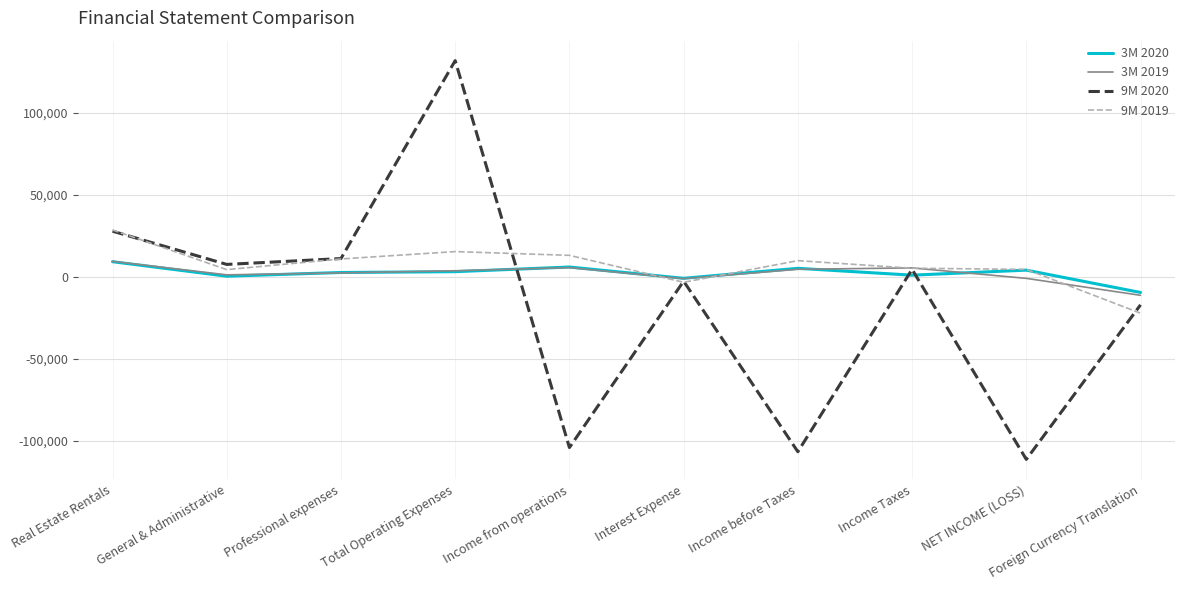

What is the approximate value of 3M 2020 at Interest Expense, to the nearest 100?

-800